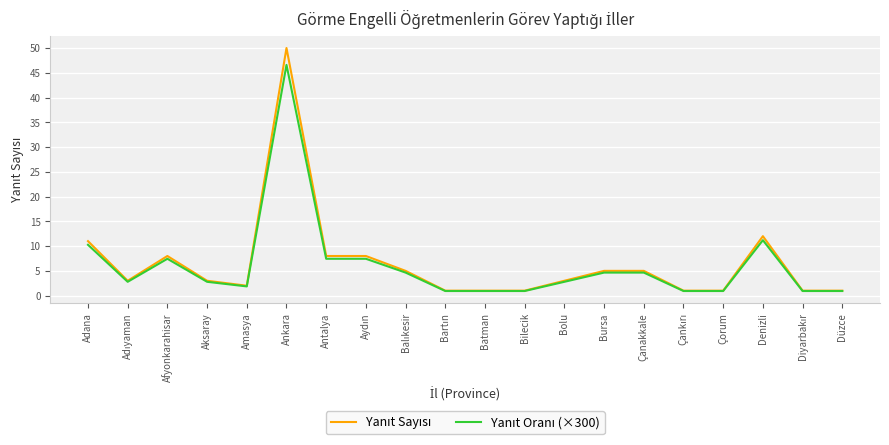

At which category is the sum across all series the highest?

Ankara